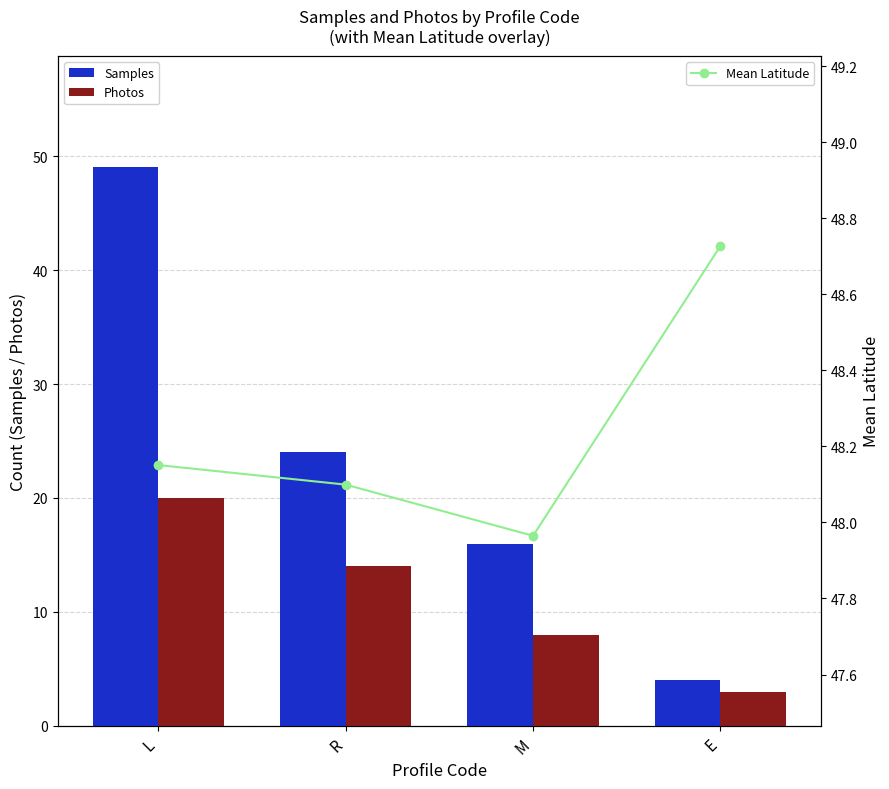

List the labels in order of Mean Latitude value, smallest first.

M, R, L, E